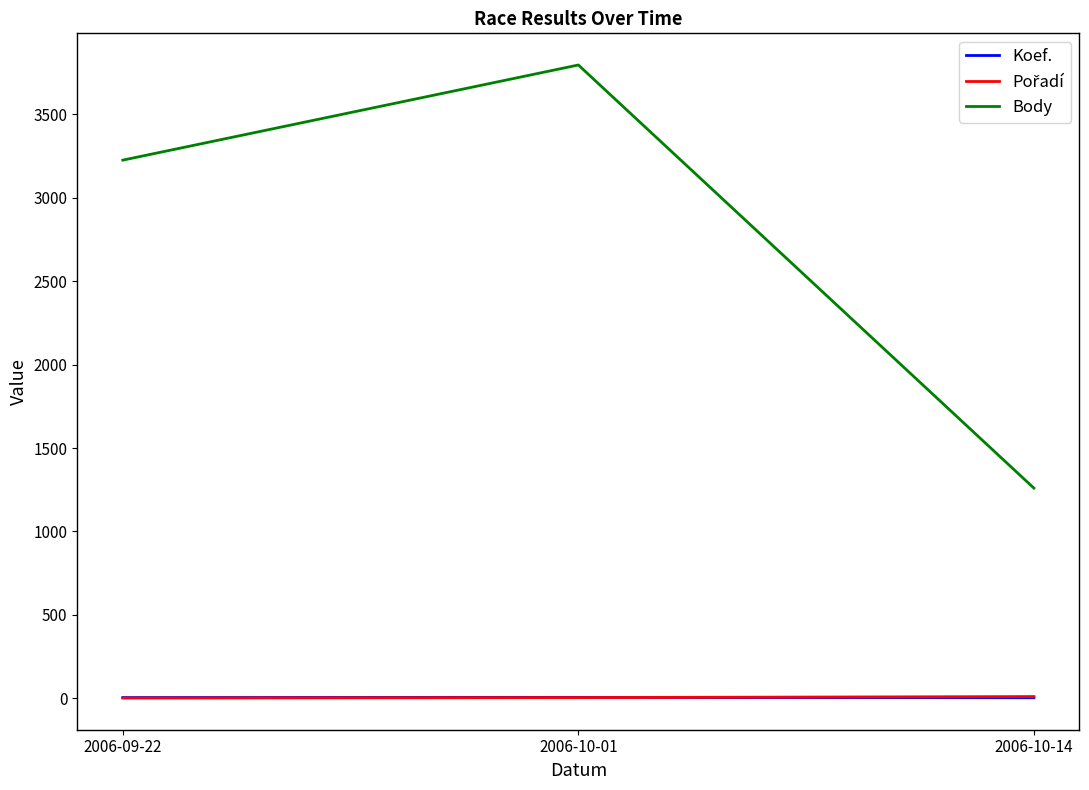

Which category has the lowest value in the Body series?

2006-10-14